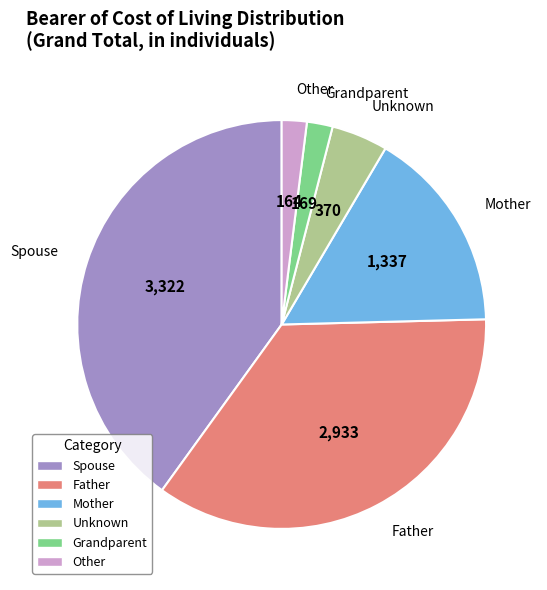

Is there any slice that represents more than half of the pie?

No